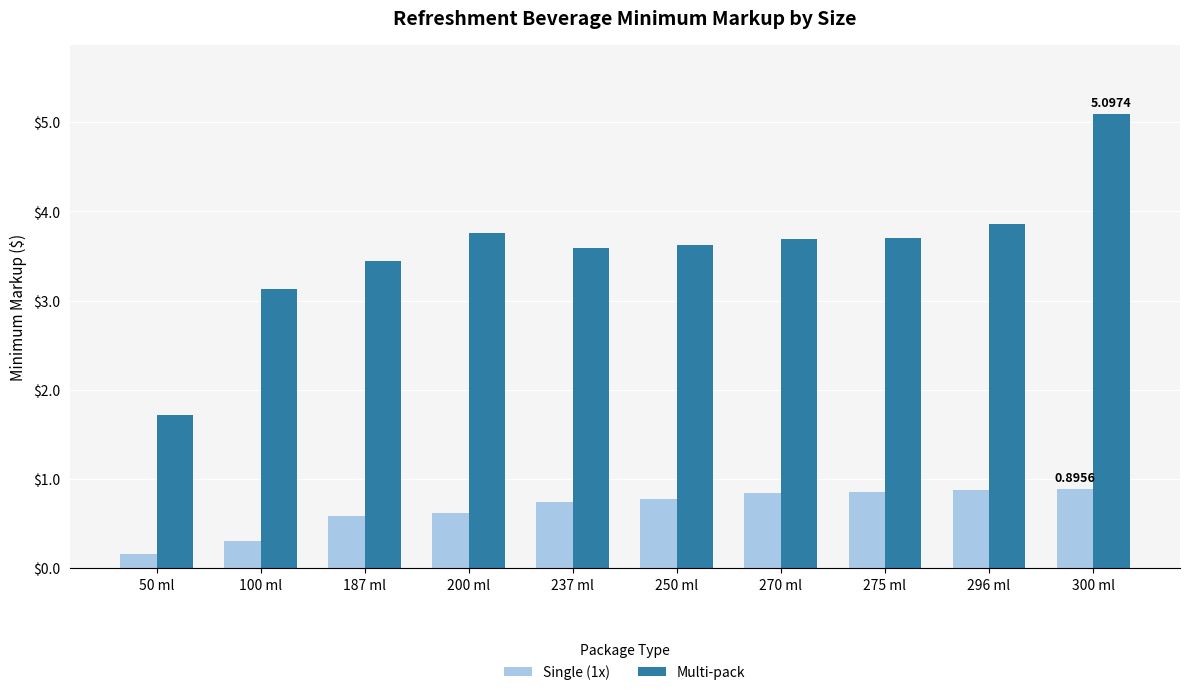

Are the bars horizontal?

No